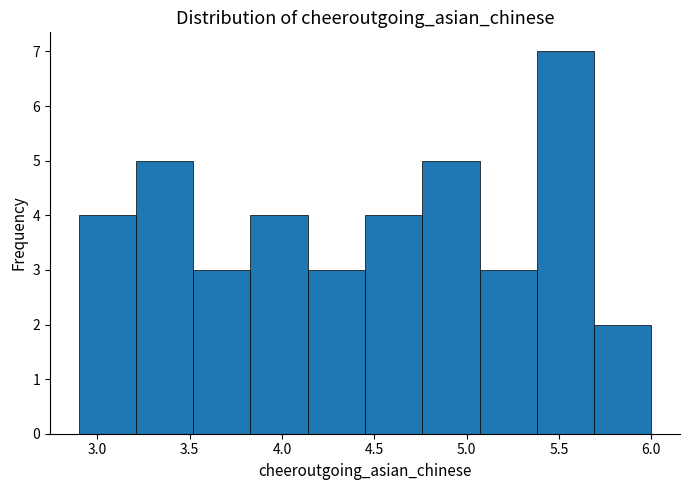

What is the height of the bar covering 3.83 to 4.14 on the x-axis? Neither the bar edges nor the heights are printed on the chart, so give them approximately, as read against the axes.

4